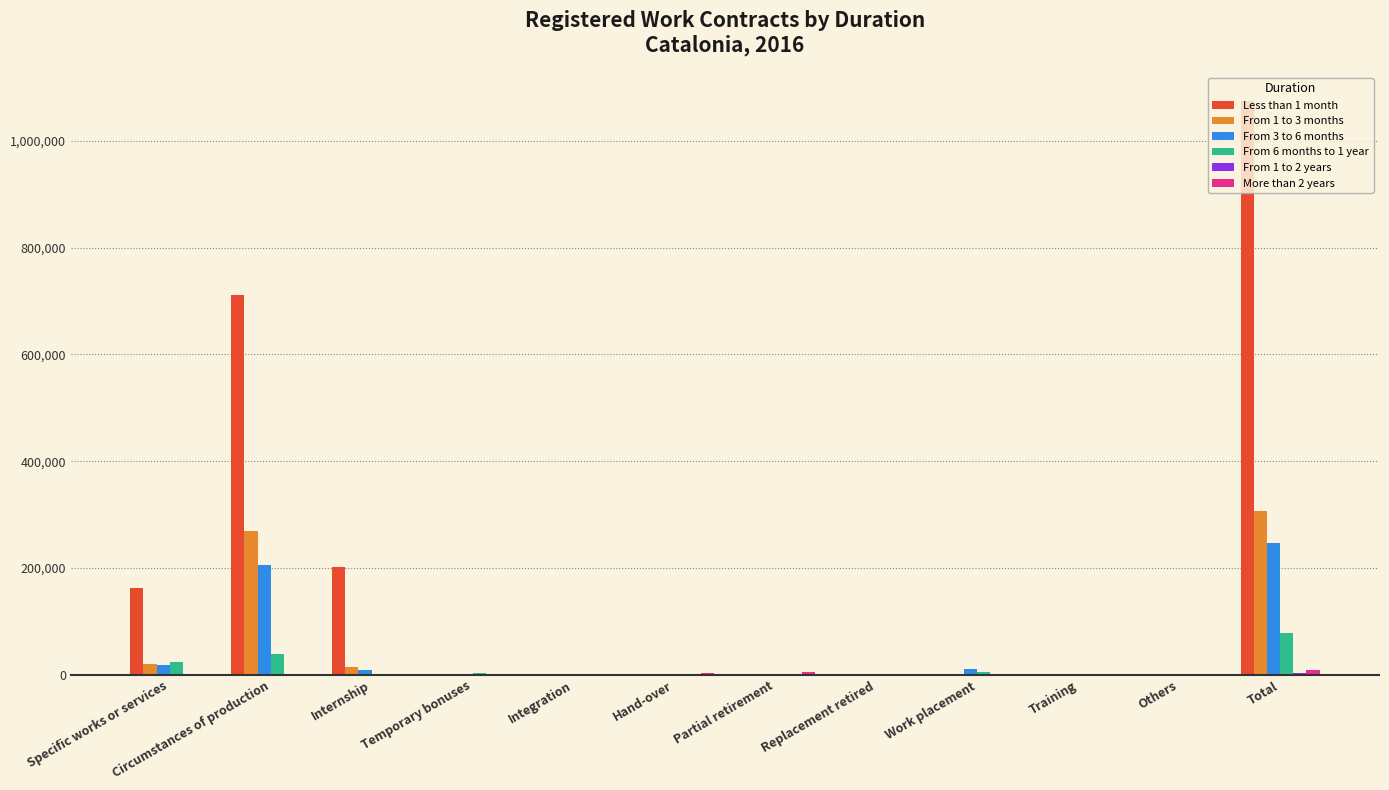

The From 6 months to 1 year series shows 39976 at Circumstances of production. True or false?

True